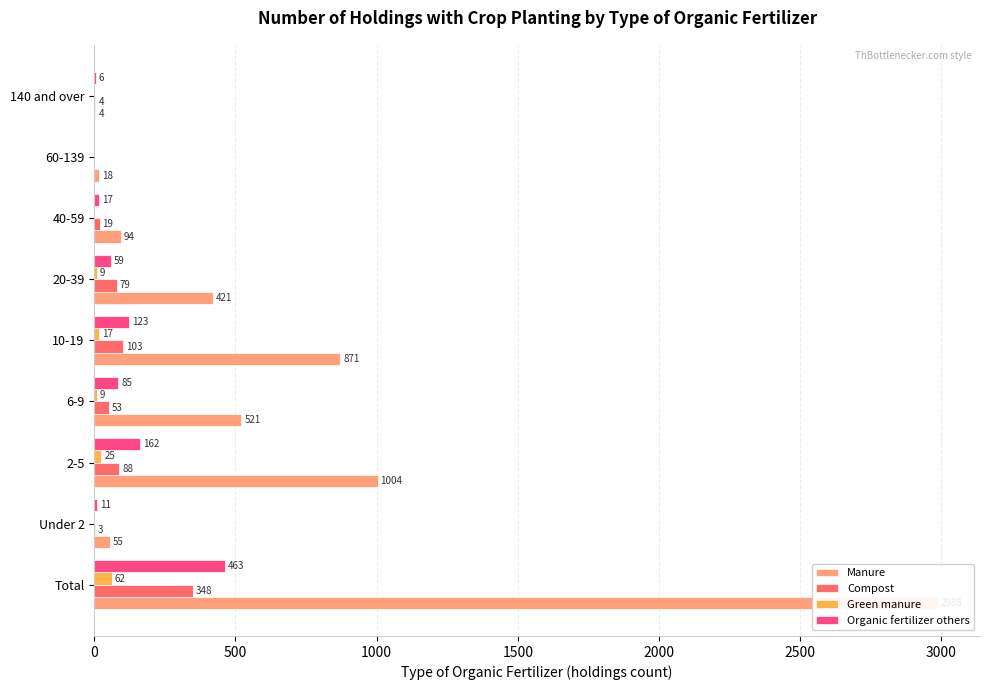

Which series has the widest spread of values?

Manure